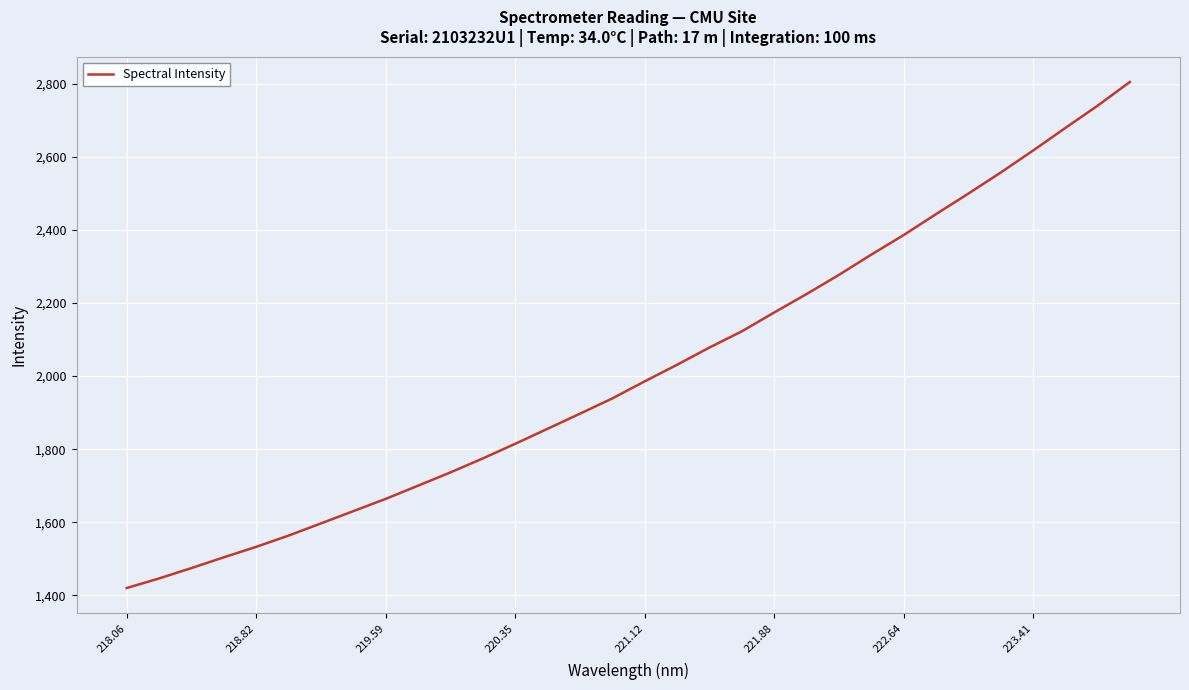

Does the chart have visible grid lines?

Yes